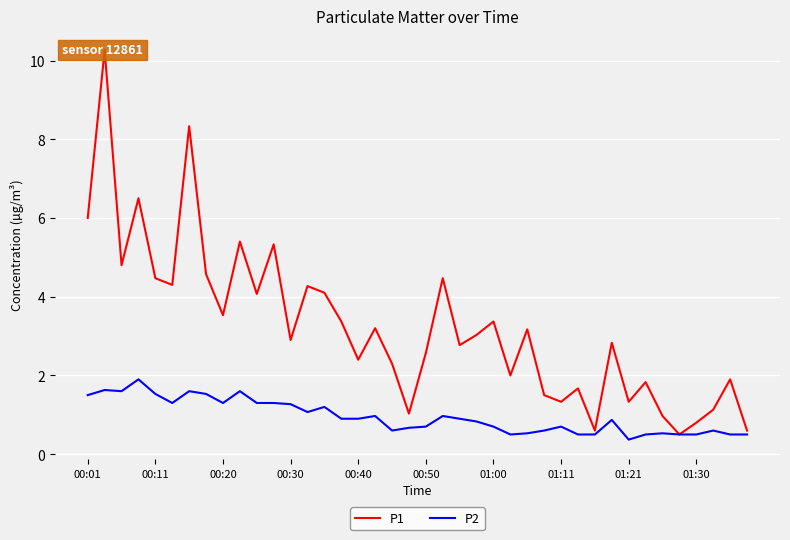

True or false: P2 and P1 cross at least once.

False